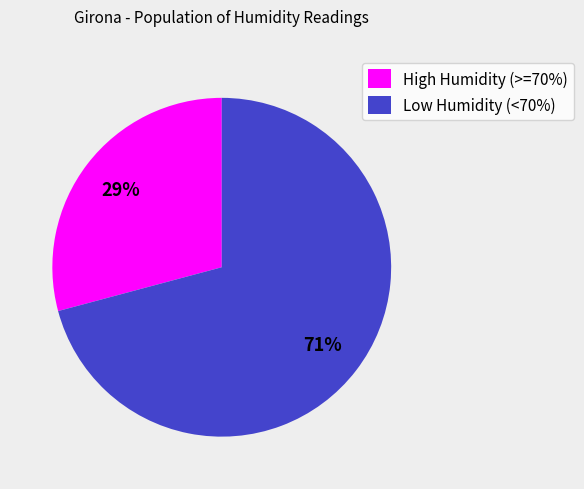

Which category has the biggest portion of the pie?

Low Humidity (<70%)